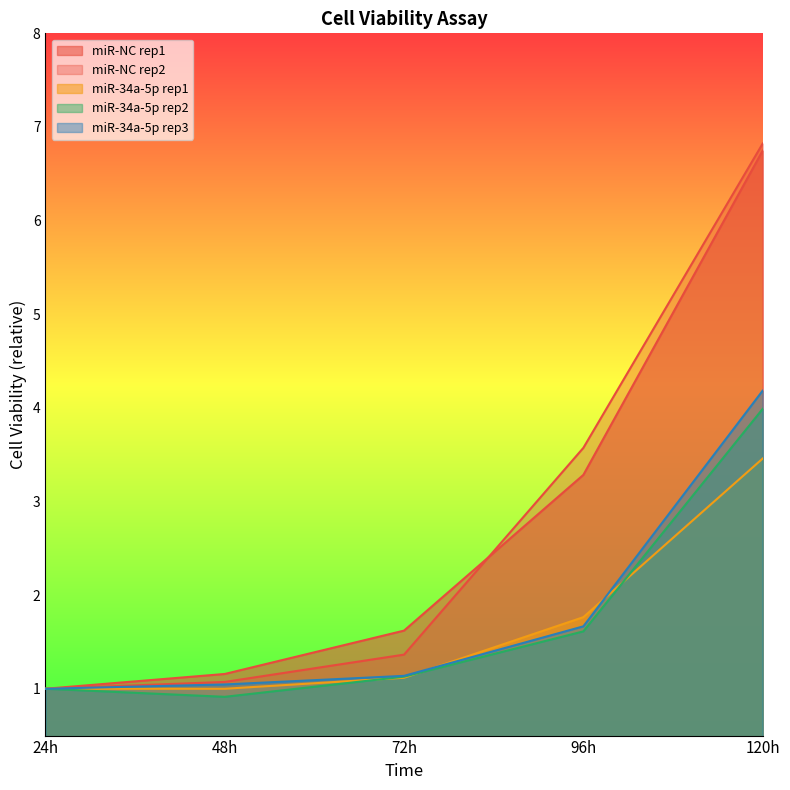

True or false: miR-NC rep2 has more than 0 points higher than both neighbors.

False